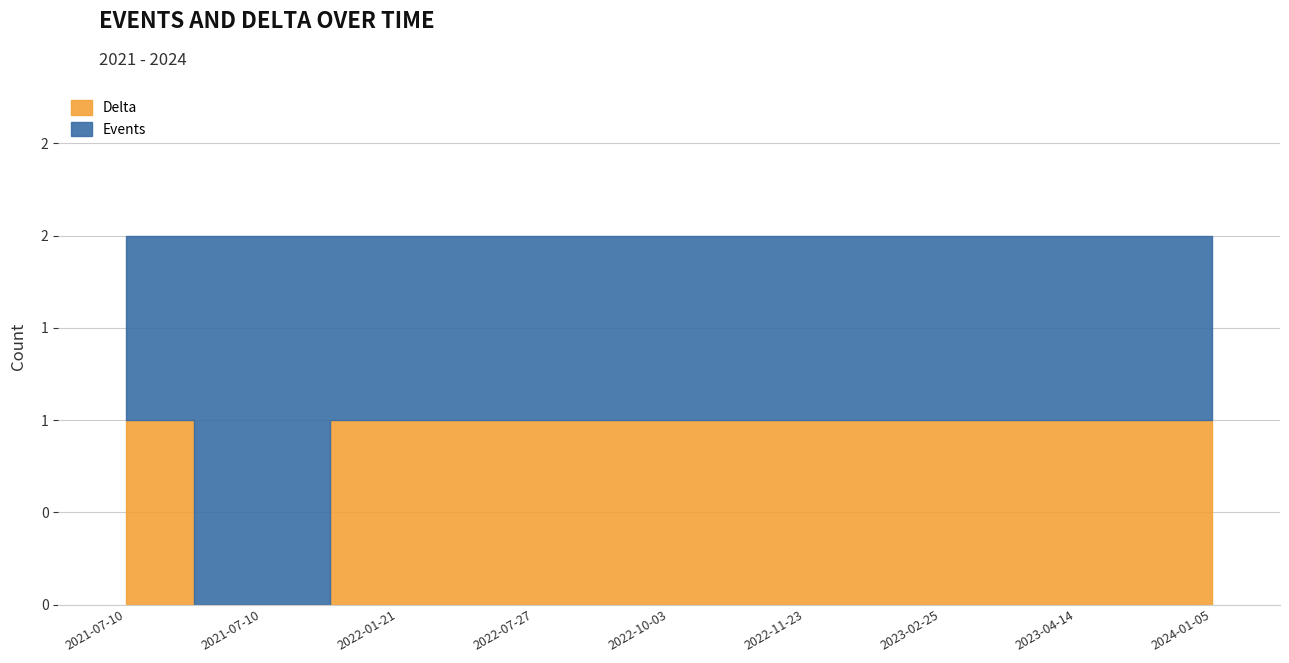

What is the value of the Events point at the 7th from the left?

1